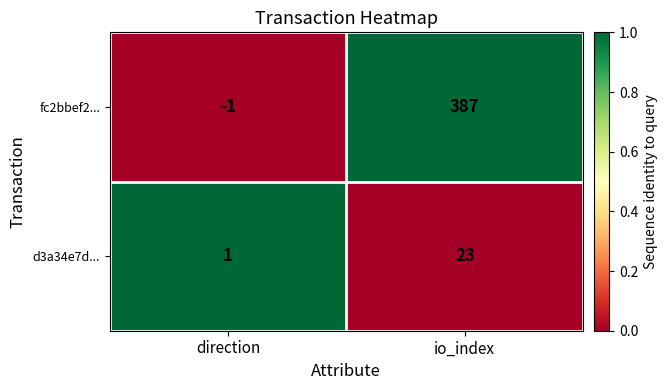

What value does the d3a34e7d... series have at io_index?

23